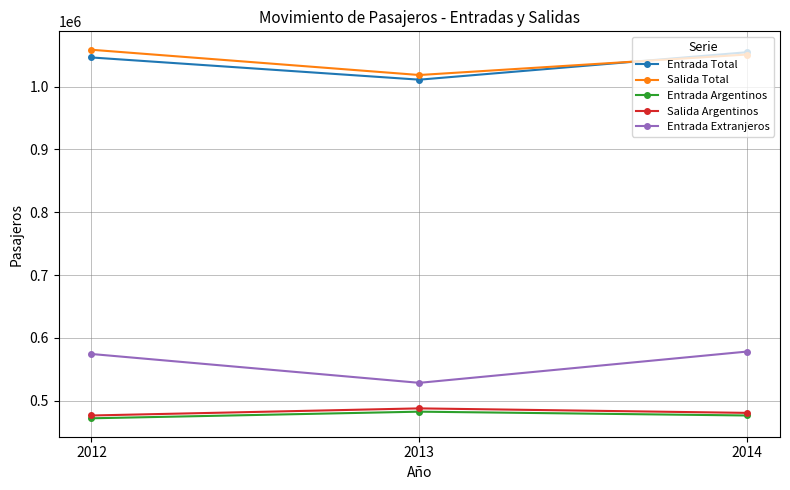

Reading left to right, extract all data points from this chart.

Entrada Total: 1046451	1011088	1054810
Salida Total: 1058709	1018501	1051153
Entrada Argentinos: 472041	482593	476516
Salida Argentinos: 476500	487824	480649
Entrada Extranjeros: 574410	528495	578294